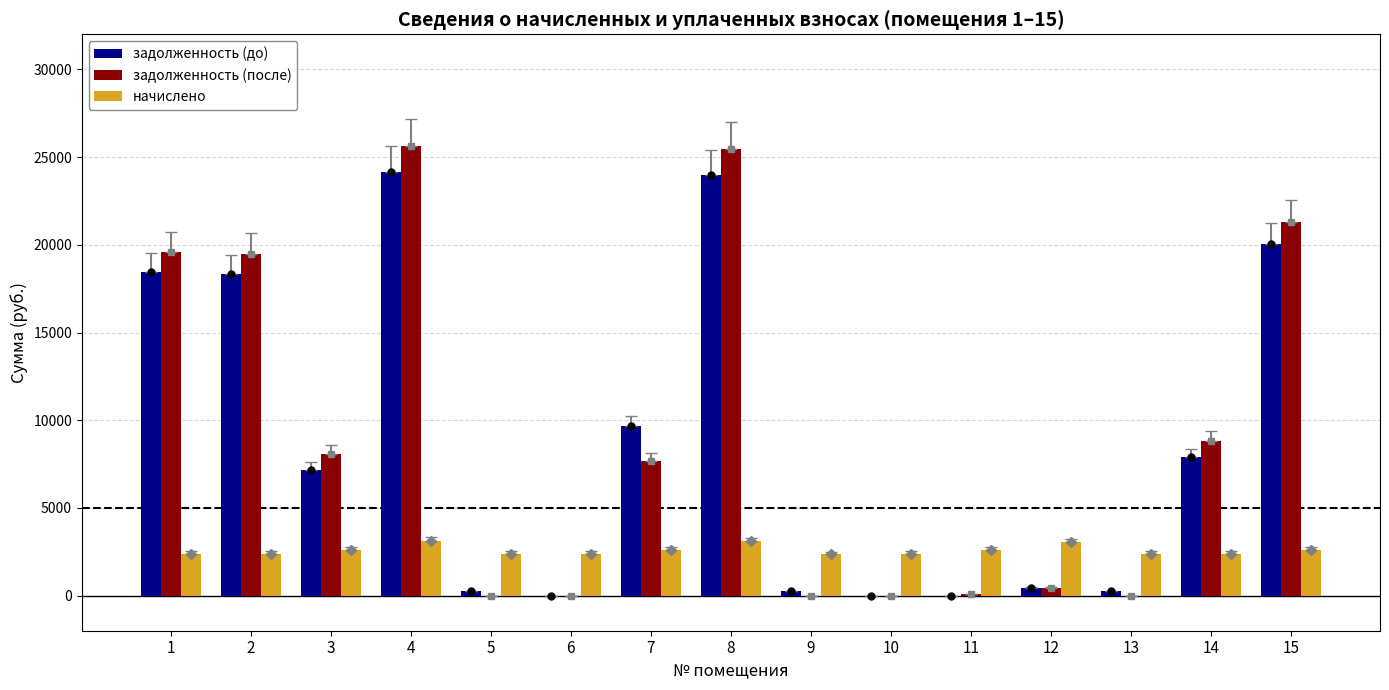

Is the value of задолженность (после) at 1 greater than the value of задолженность (до) at 1?

Yes